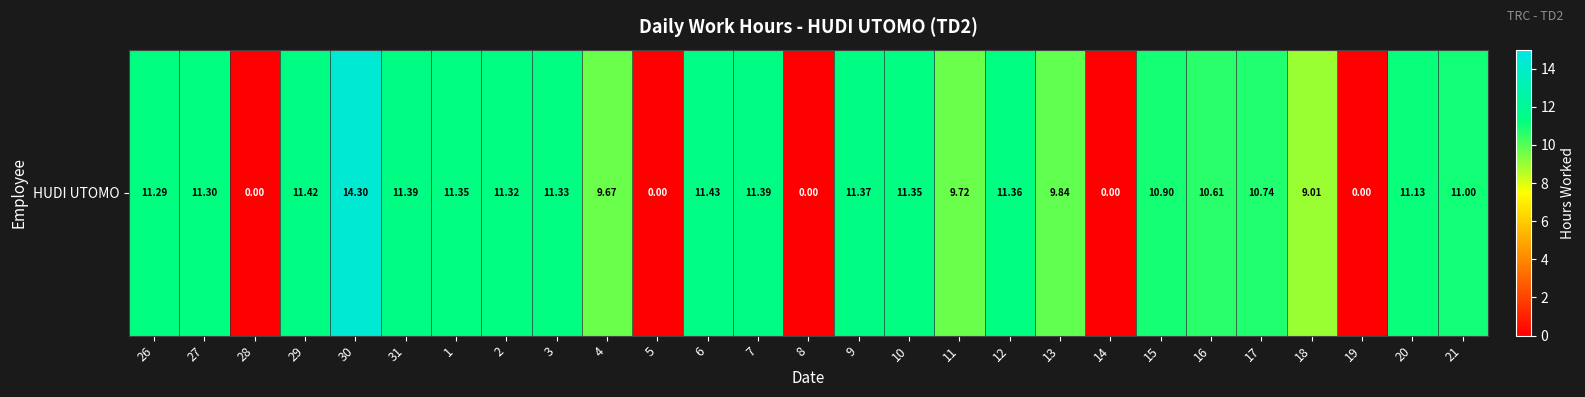

What is the average value?

9.0